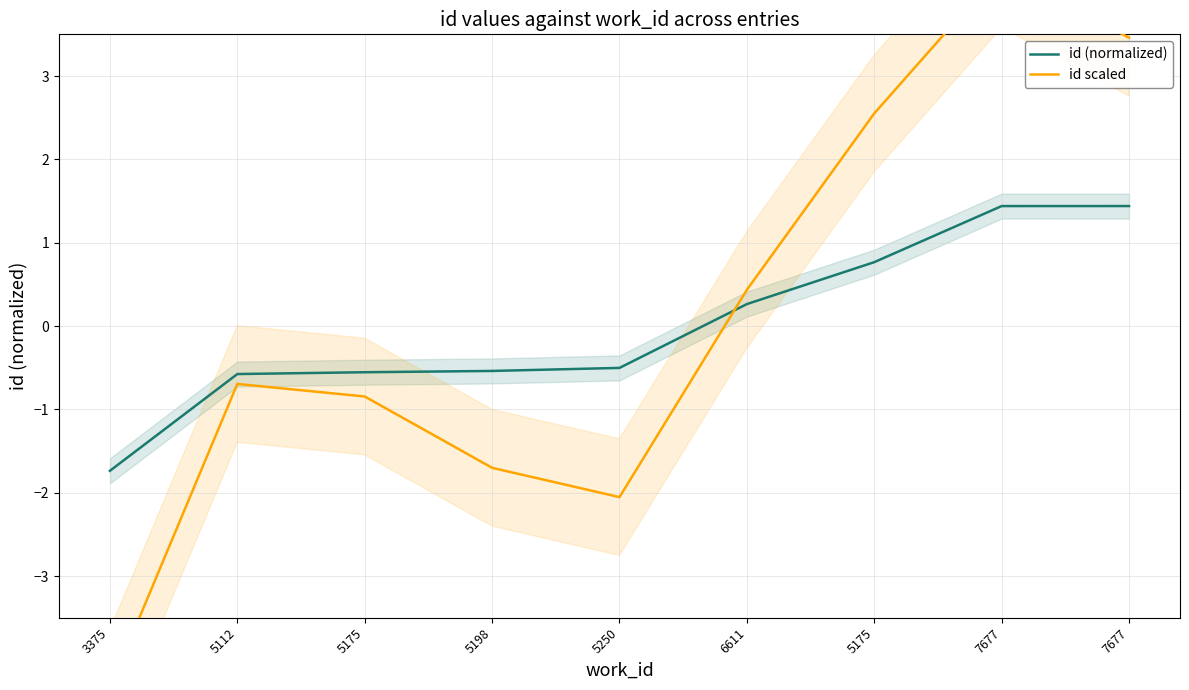

Reading right to left, what are all the values shown in this chart?

id (normalized): 1.4	1.4	0.8	0.3	-0.5	-0.5	-0.6	-0.6	-1.7
id scaled: 3.5	4.3	2.6	0.4	-2.1	-1.7	-0.8	-0.7	-4.3